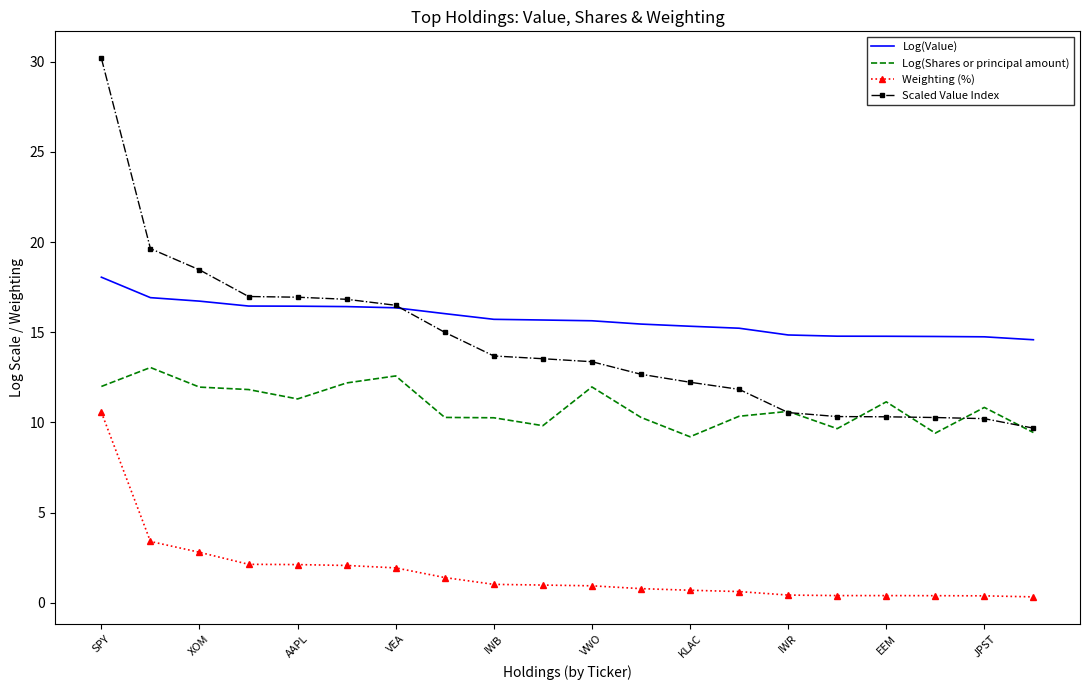

Which series has the largest total across all categories?

Log(Value)